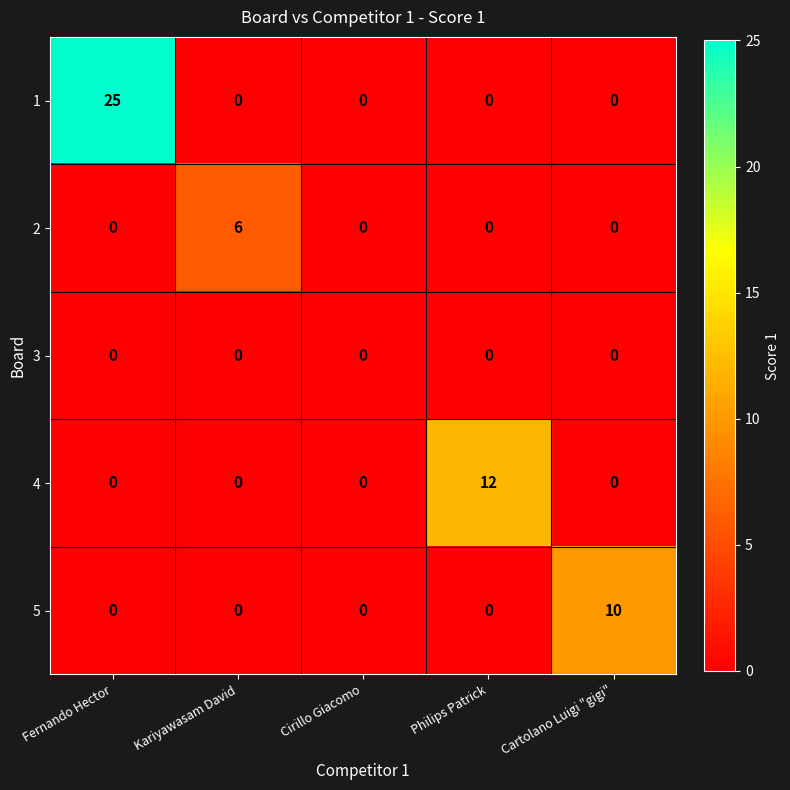

At which label does 4 reach its peak?

Philips Patrick